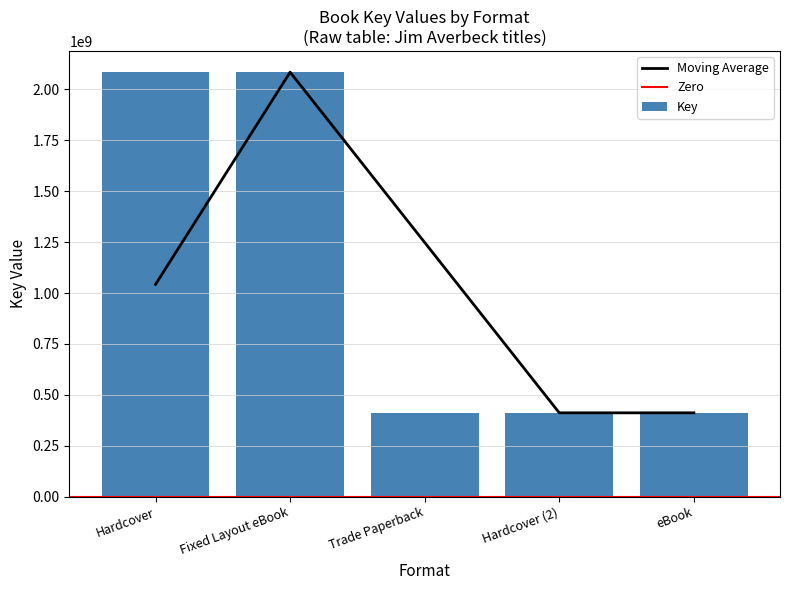

At which category does the chart reach its minimum across all series?

Trade Paperback